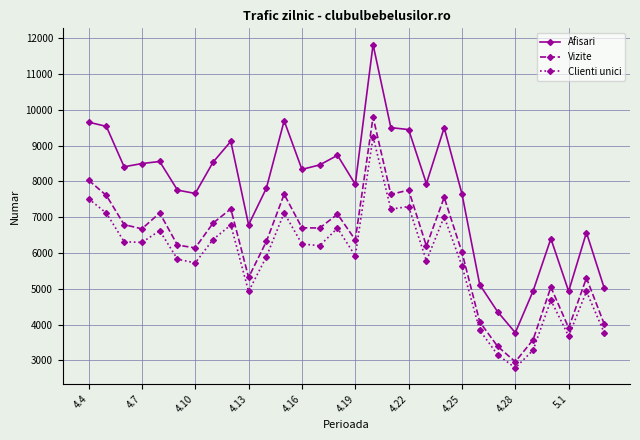

Rank the series by their average value, from lowest to highest.

Clienti unici, Vizite, Afisari